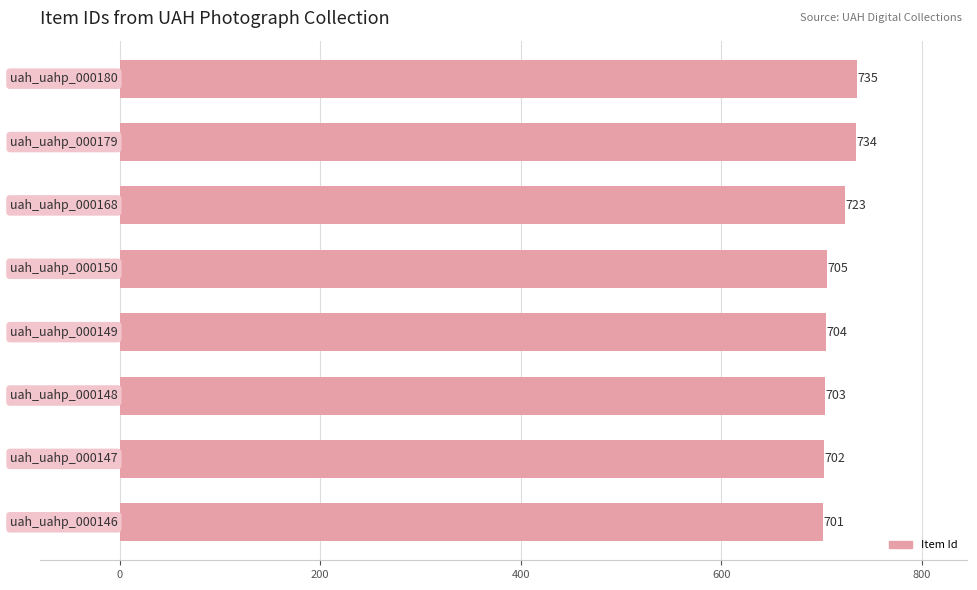

Reading top to bottom, transcribe all the data shown in this chart.

735	734	723	705	704	703	702	701